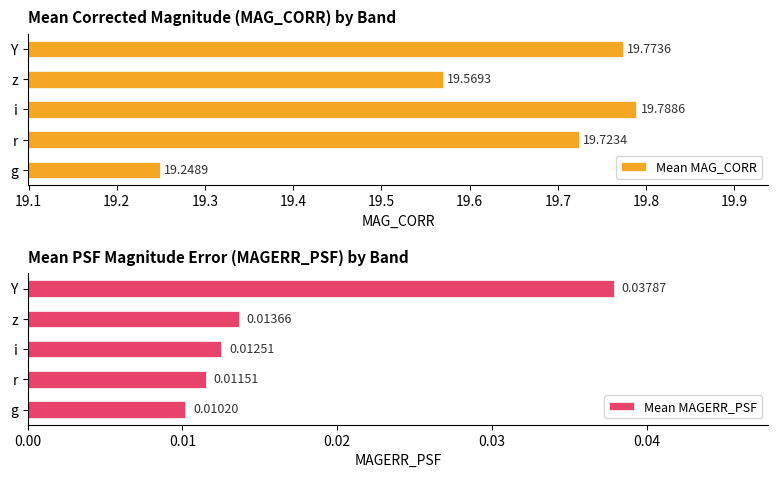

At which label does Mean MAG_CORR reach its peak?

i